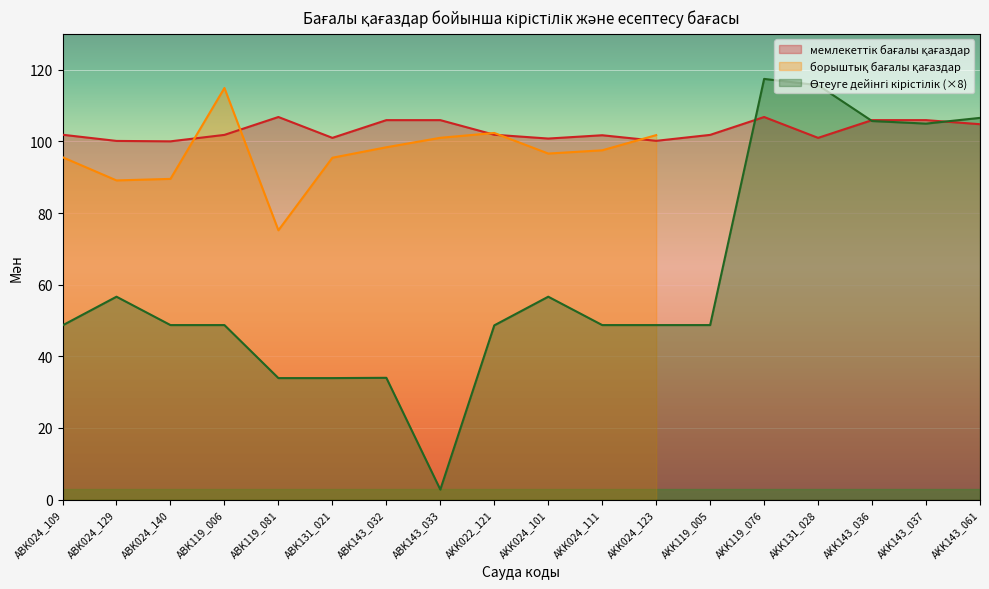

The value of мемлекеттік бағалы қағаздар at ABK024_129 is 148.0. True or false?

False